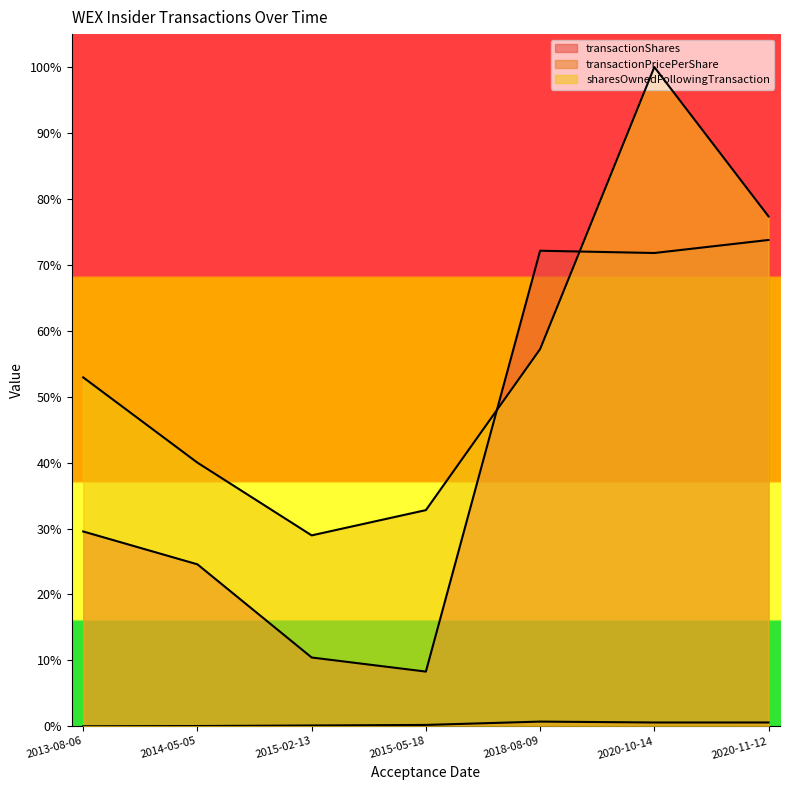

Rank the series by their average value, from highest to lowest.

sharesOwnedFollowingTransaction, transactionShares, transactionPricePerShare